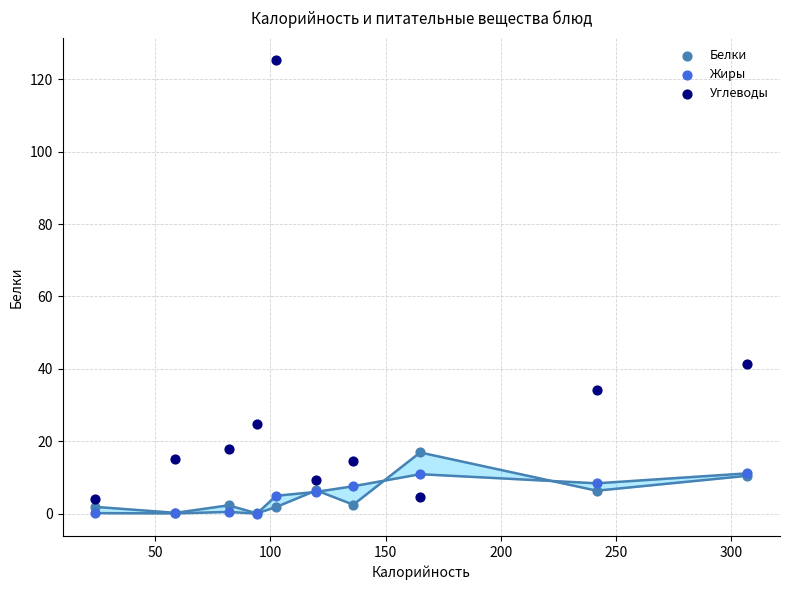

Across all series, what Y value is closest to 62?

41.3